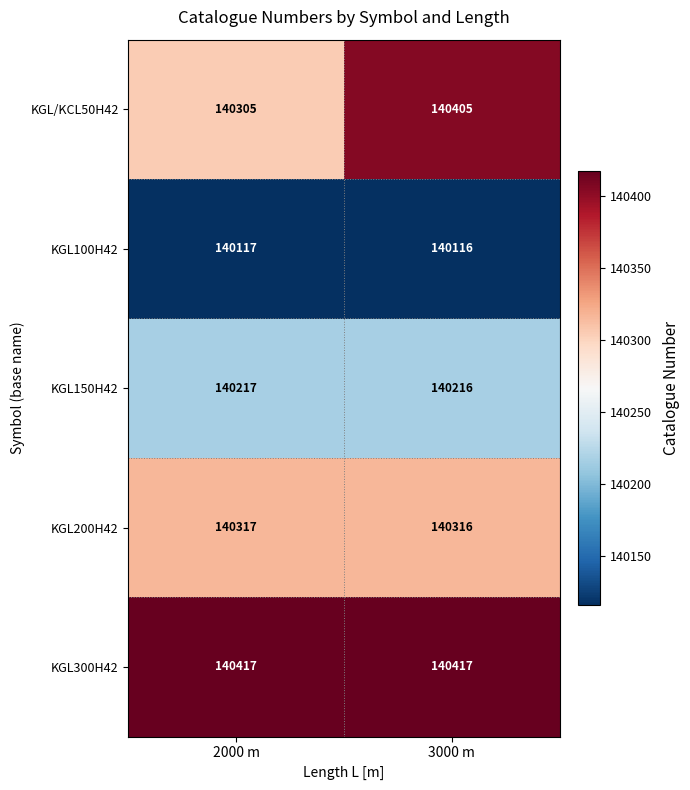

At 2000 m, list the series in order from largest to smallest.

KGL300H42, KGL200H42, KGL/KCL50H42, KGL150H42, KGL100H42